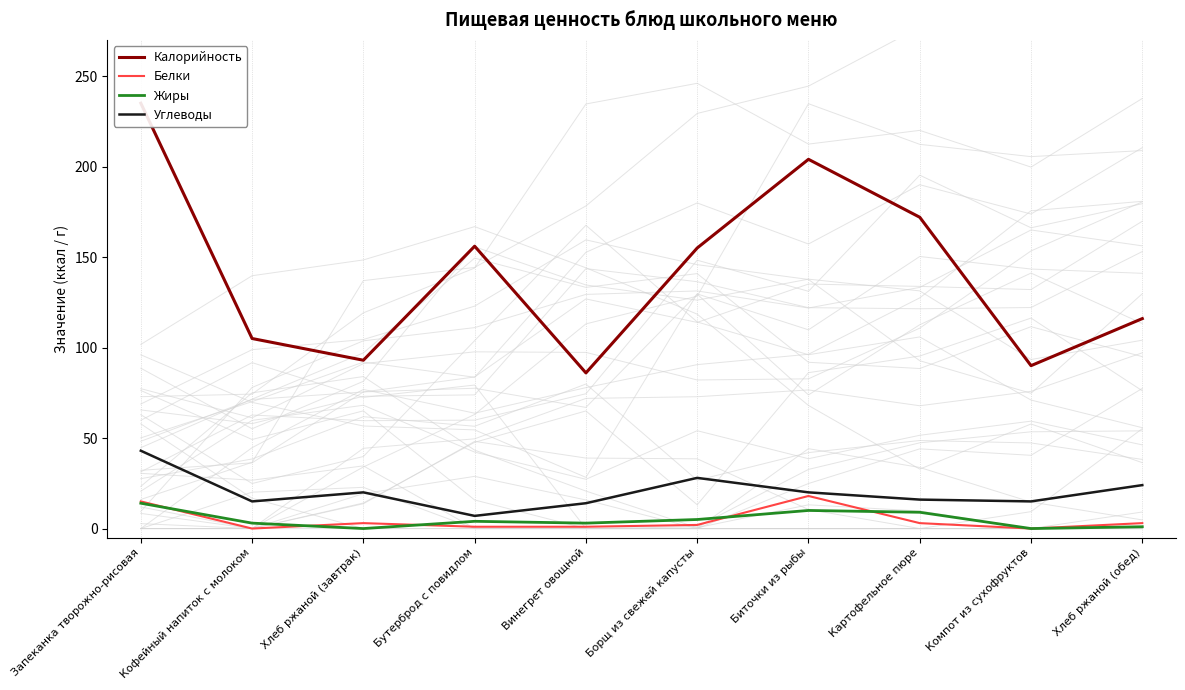

At how many categories does at least one series exceed 178?

2